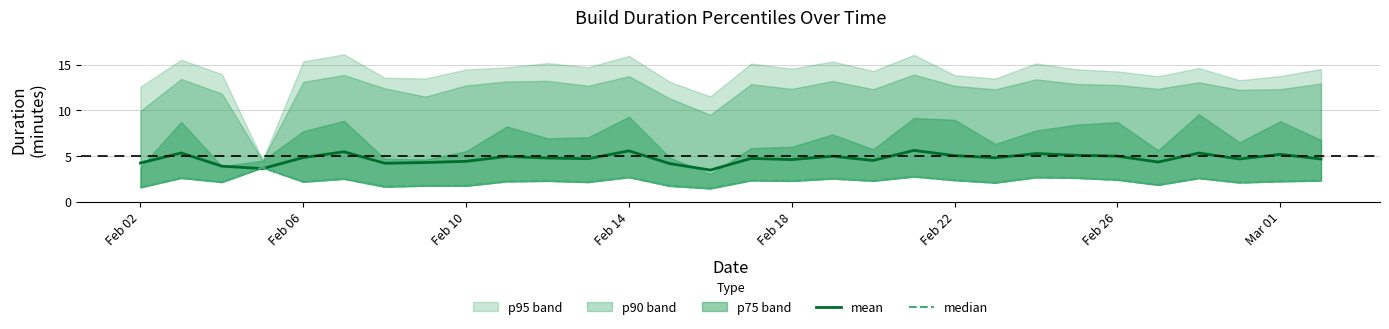

Does the chart have visible grid lines?

Yes